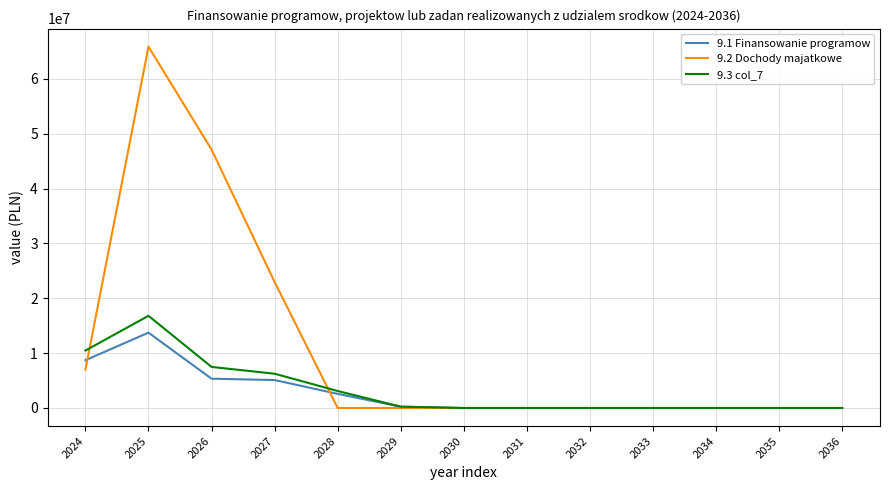

What is the sum of all 9.2 Dochody majatkowe values?

142944165.3